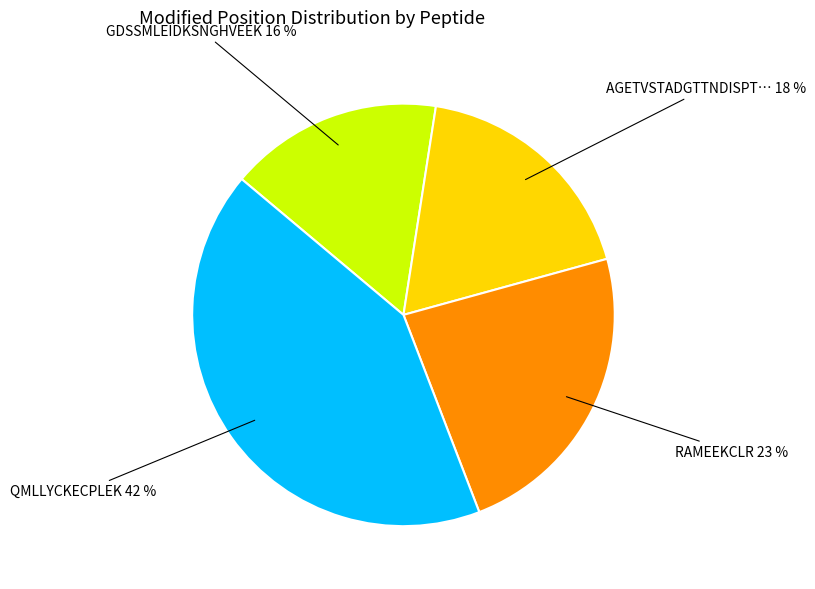

Does any single category account for the majority?

No